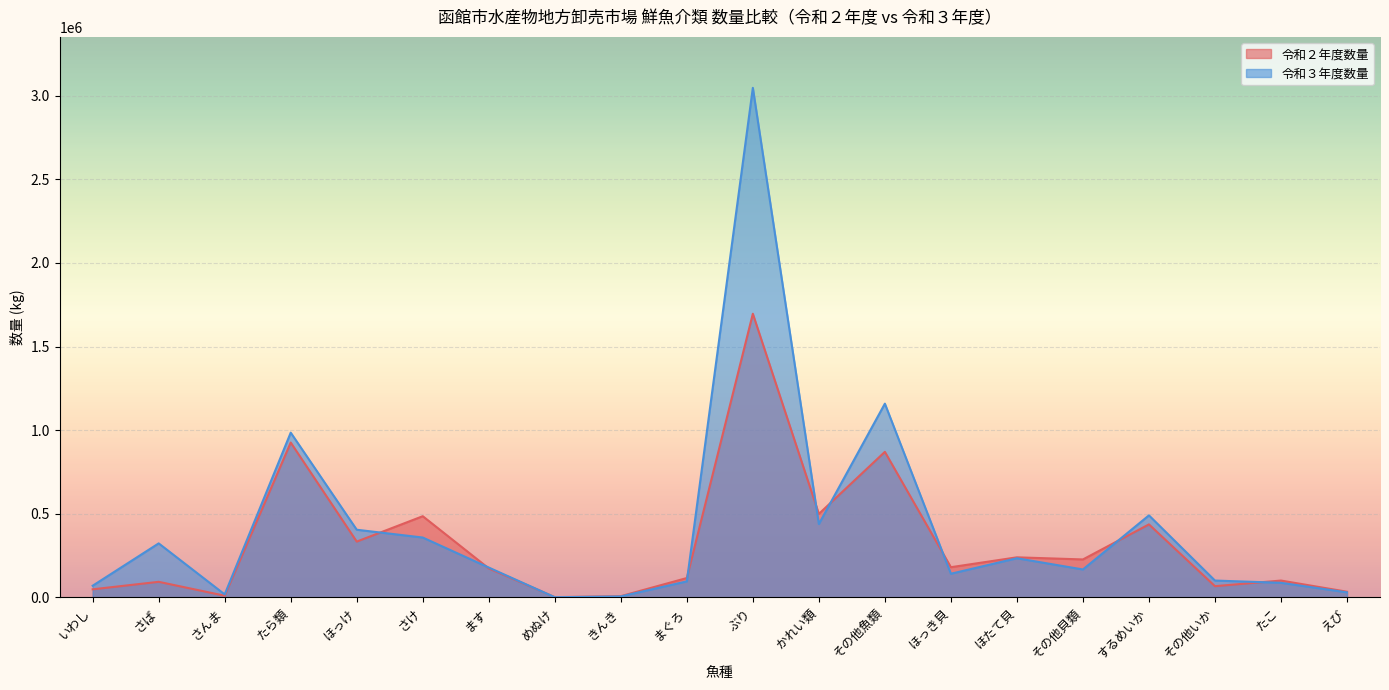

Which series has the largest total across all categories?

令和３年度数量